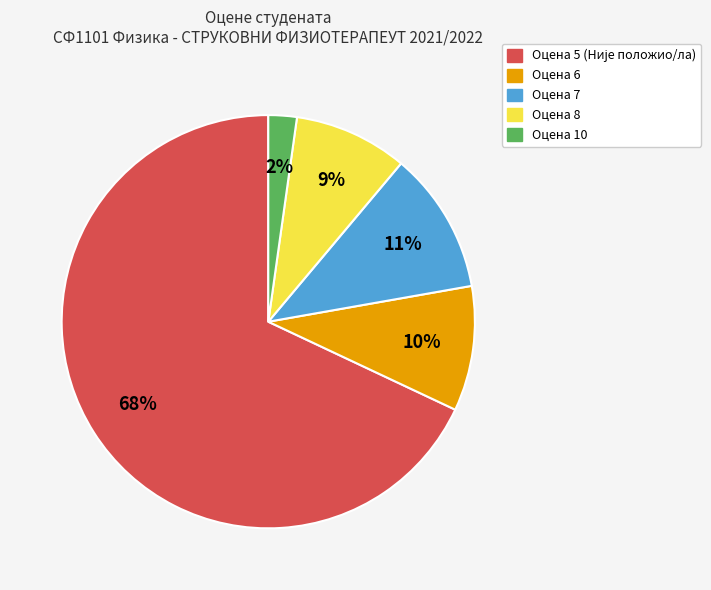

To the nearest percent, what is the average slice percentage?

20%